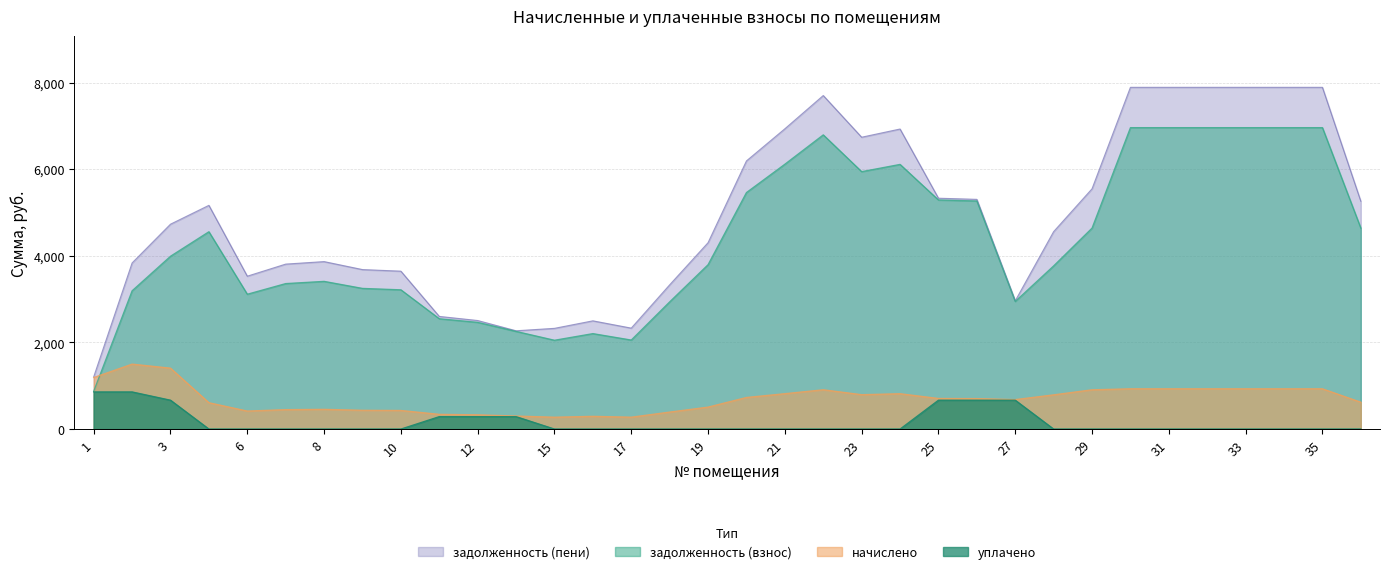

What is the difference between the highest and lowest values at 3?

4063.4